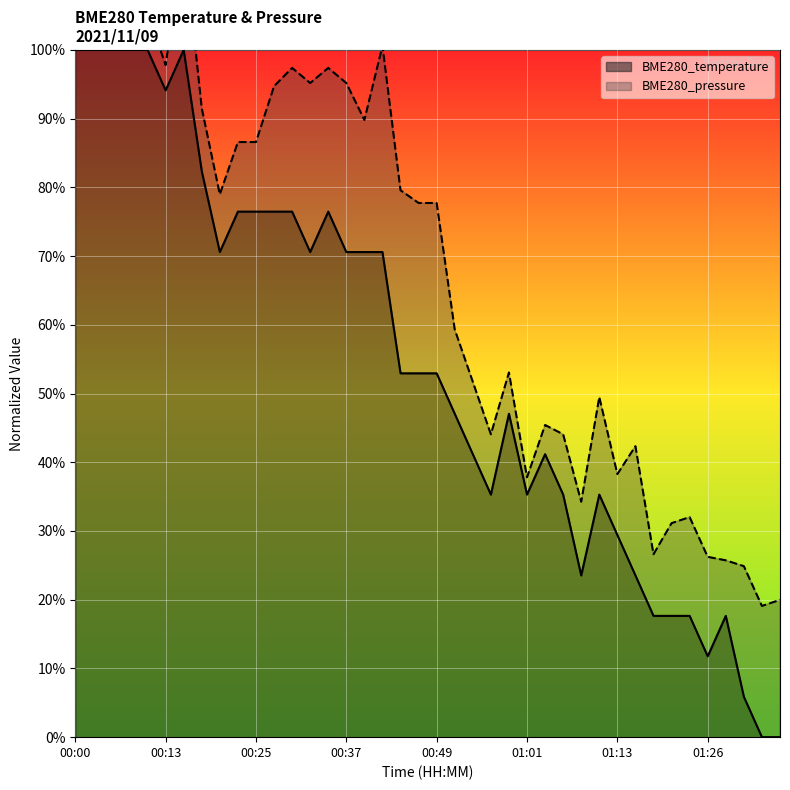

Reading right to left, list all the values displayed in this chart.

01:35=0.0	01:33=0.0	01:31=0.1	01:28=0.2	01:26=0.1	01:23=0.2	01:21=0.2	01:18=0.2	01:16=0.2	01:13=0.3	01:11=0.4	01:09=0.2	01:06=0.4	01:04=0.4	01:01=0.4	00:59=0.5	00:56=0.4	00:54=0.4	00:52=0.5	00:49=0.5	00:47=0.5	00:44=0.5	00:42=0.7	00:39=0.7	00:37=0.7	00:35=0.8	00:32=0.7	00:30=0.8	00:27=0.8	00:25=0.8	00:22=0.8	00:20=0.7	00:17=0.8	00:15=1.0	00:13=0.9	00:10=1.0	00:08=1.0	00:05=1.0	00:03=1.0	00:00=1.0